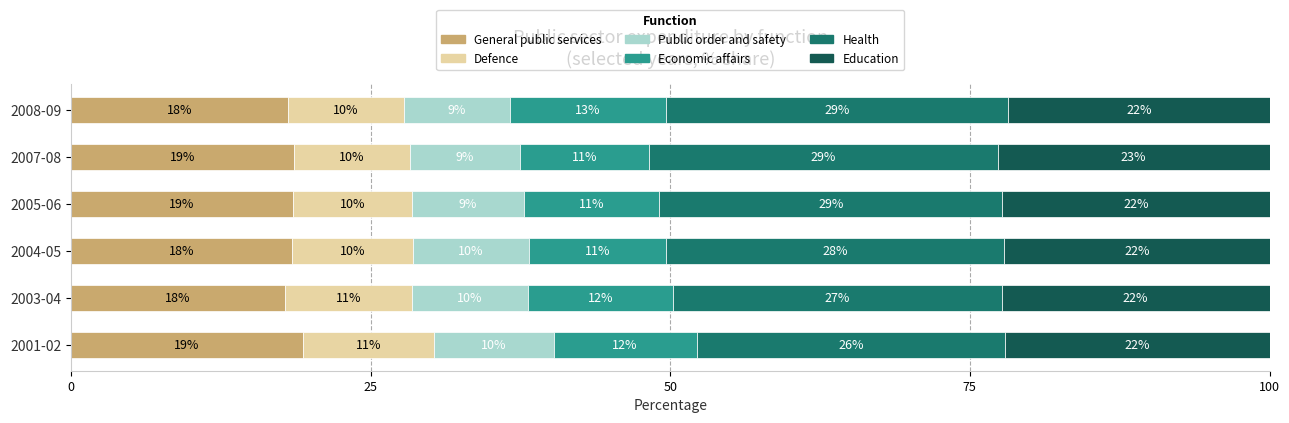

What is the value of the Education bar at the 3rd from the left?

22.1